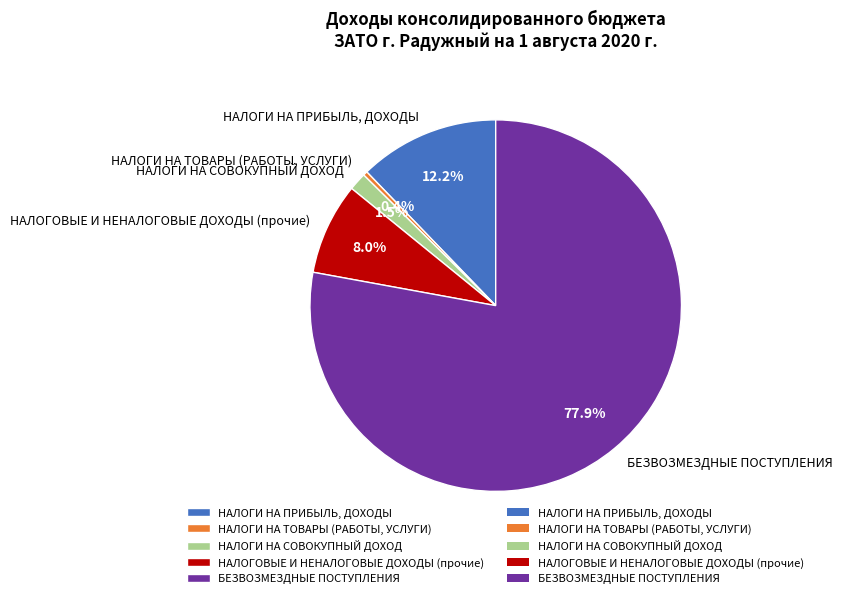

To the nearest percent, what portion does НАЛОГИ НА ПРИБЫЛЬ, ДОХОДЫ represent?

12%